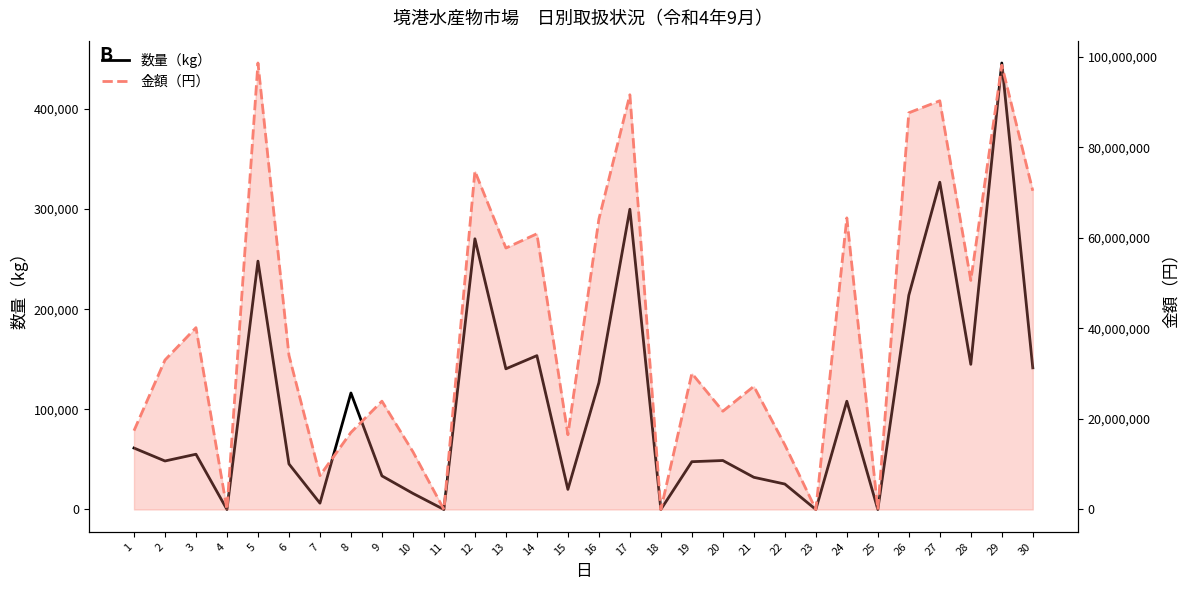

What is the difference between the second highest and second lowest values in the 数量（kg） series?

326775